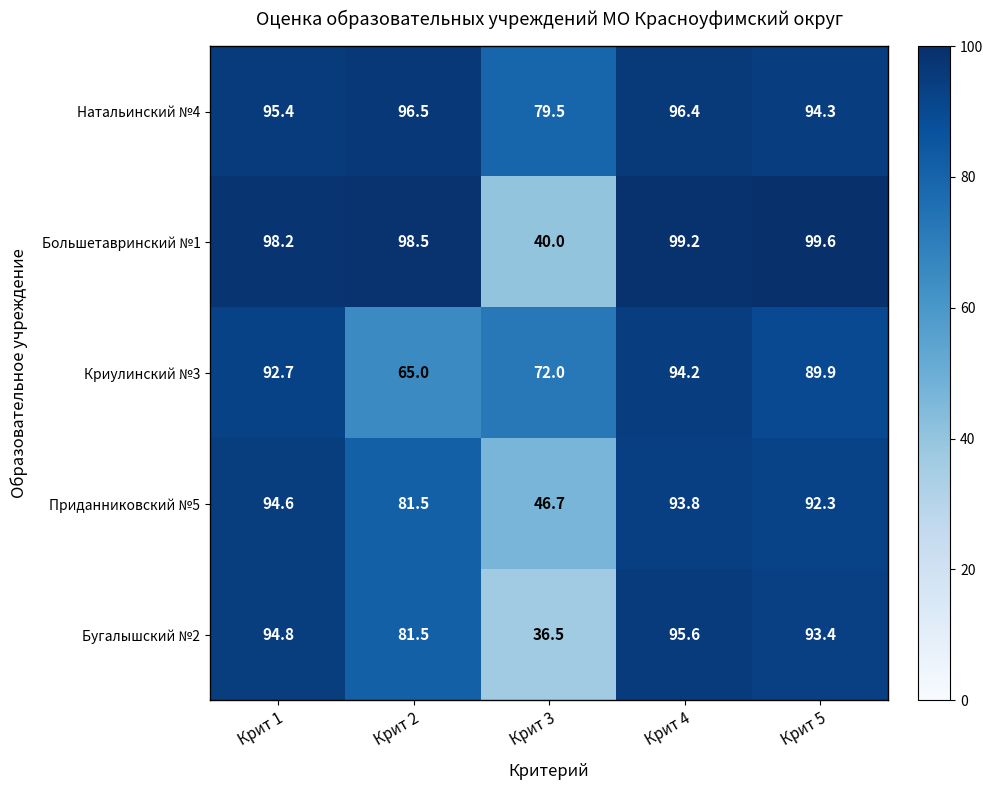

Reading left to right, what are all the values shown in this chart?

Натальинский №4: 95.4	96.5	79.5	96.4	94.3
Большетавринский №1: 98.2	98.5	40.0	99.2	99.6
Криулинский №3: 92.7	65.0	72.0	94.2	89.9
Приданниковский №5: 94.6	81.5	46.7	93.8	92.3
Бугалышский №2: 94.8	81.5	36.5	95.6	93.4